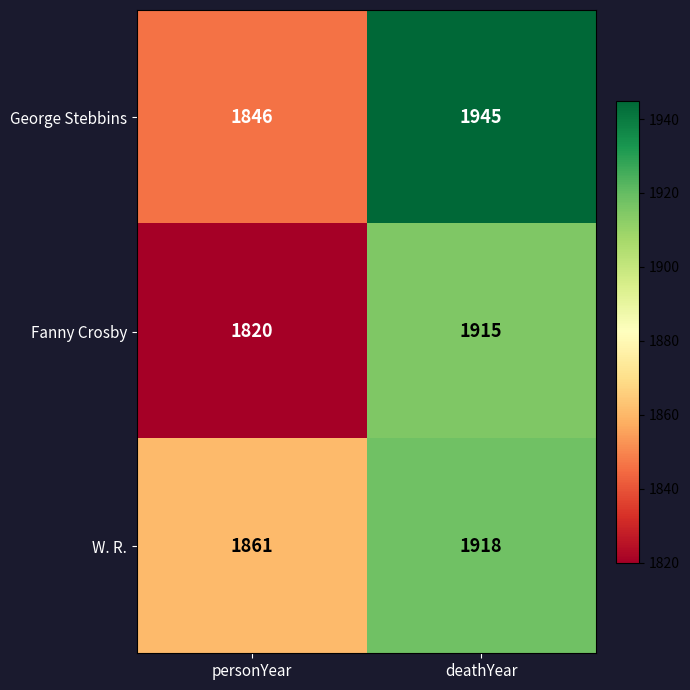

Which series has the largest total across all categories?

George Stebbins